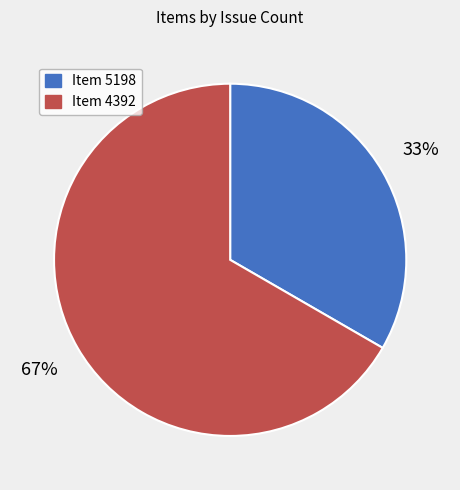

To the nearest percent, what is the average slice percentage?

50%